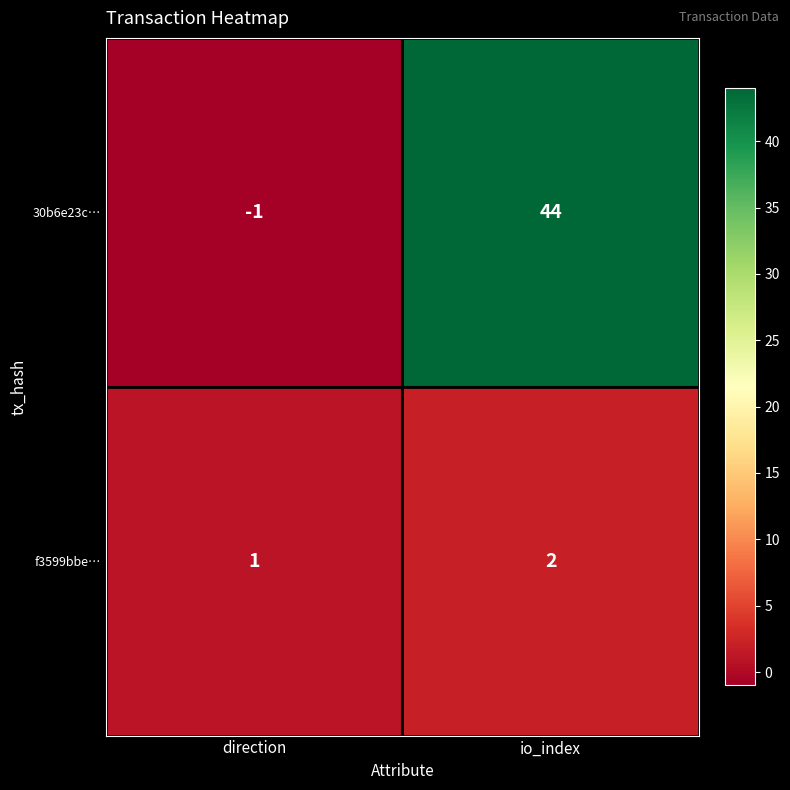

How many categories are shown in the chart?

2